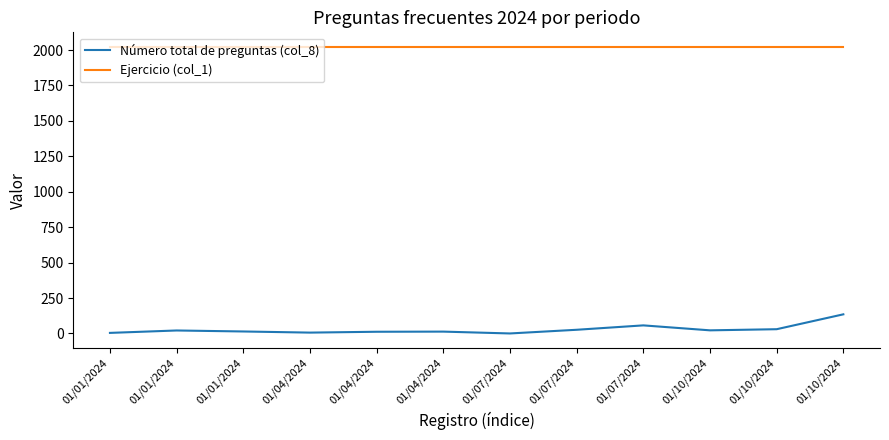

What is the difference between the Número total de preguntas (col_8) values at 01/01/2024 and 01/07/2024?

22